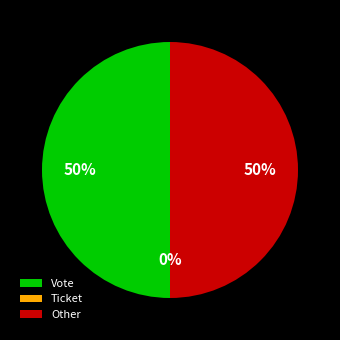

To the nearest percent, what percentage of the pie is Vote?

50%